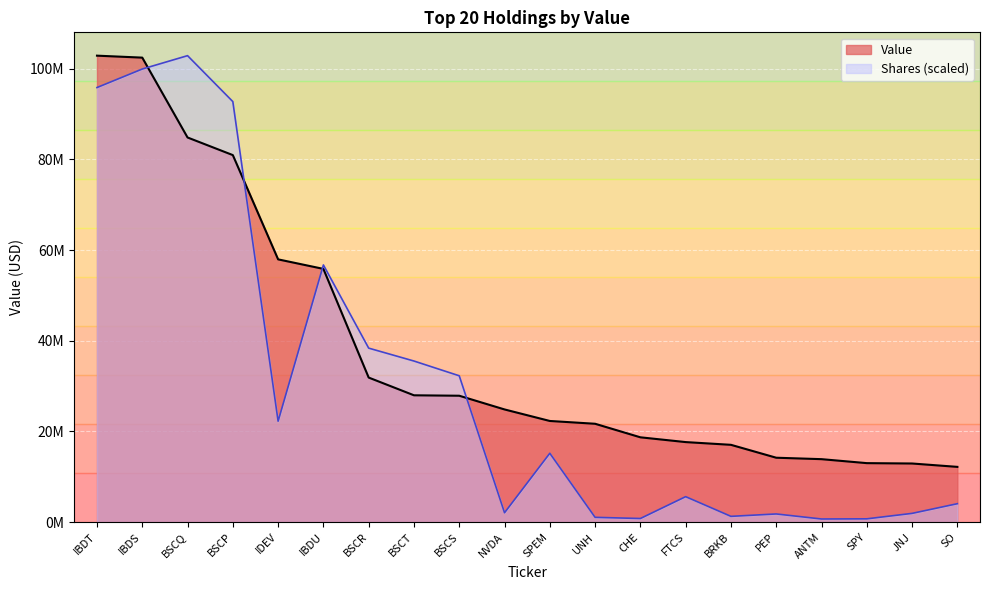

List the labels in order of value, largest first.

IBDT, IBDS, BSCQ, BSCP, IDEV, IBDU, BSCR, BSCT, BSCS, NVDA, SPEM, UNH, CHE, FTCS, BRKB, PEP, ANTM, SPY, JNJ, SO